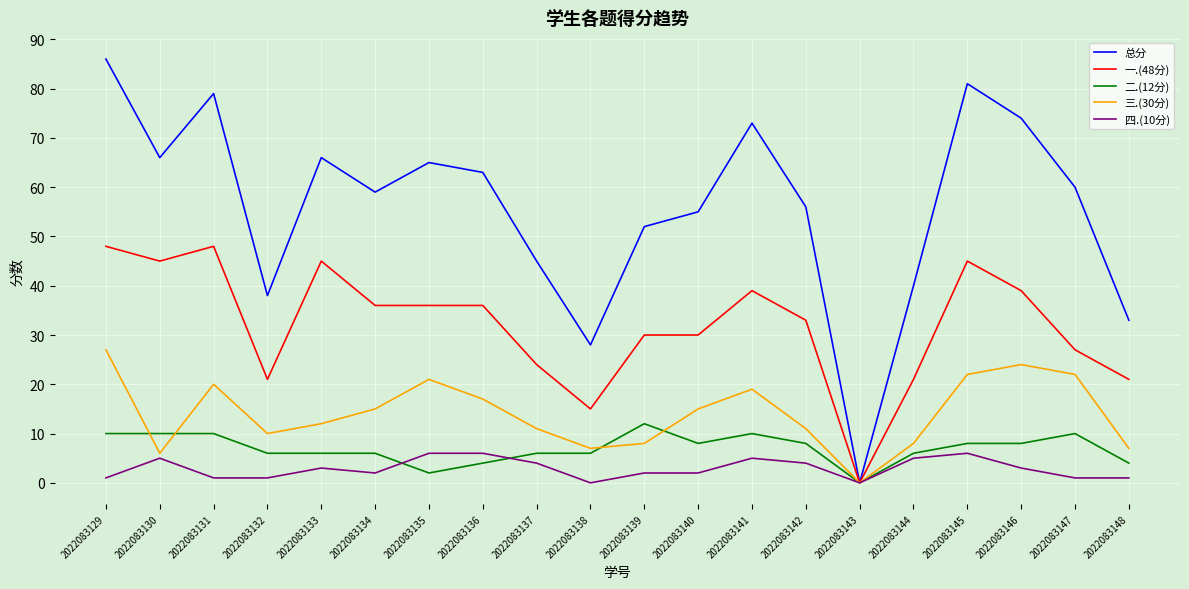

Is the value of 二.(12分) at 2022083138 greater than the value of 四.(10分) at 2022083138?

Yes